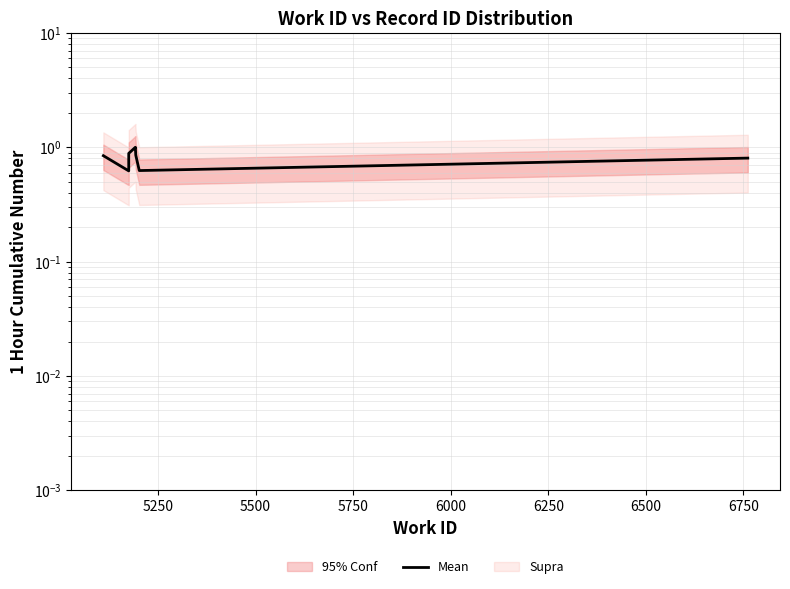

Does the chart have visible grid lines?

Yes